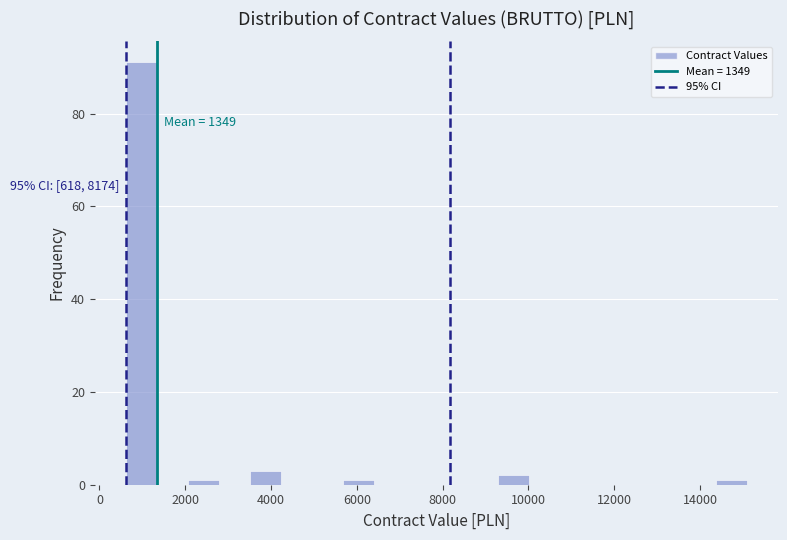

Around what value on the x-axis is the tallest bar? Give the approximate position of its centre, as read against the axis.

1000